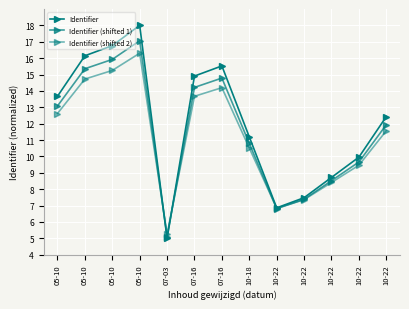

Does the chart display data point markers on the line(s)?

Yes